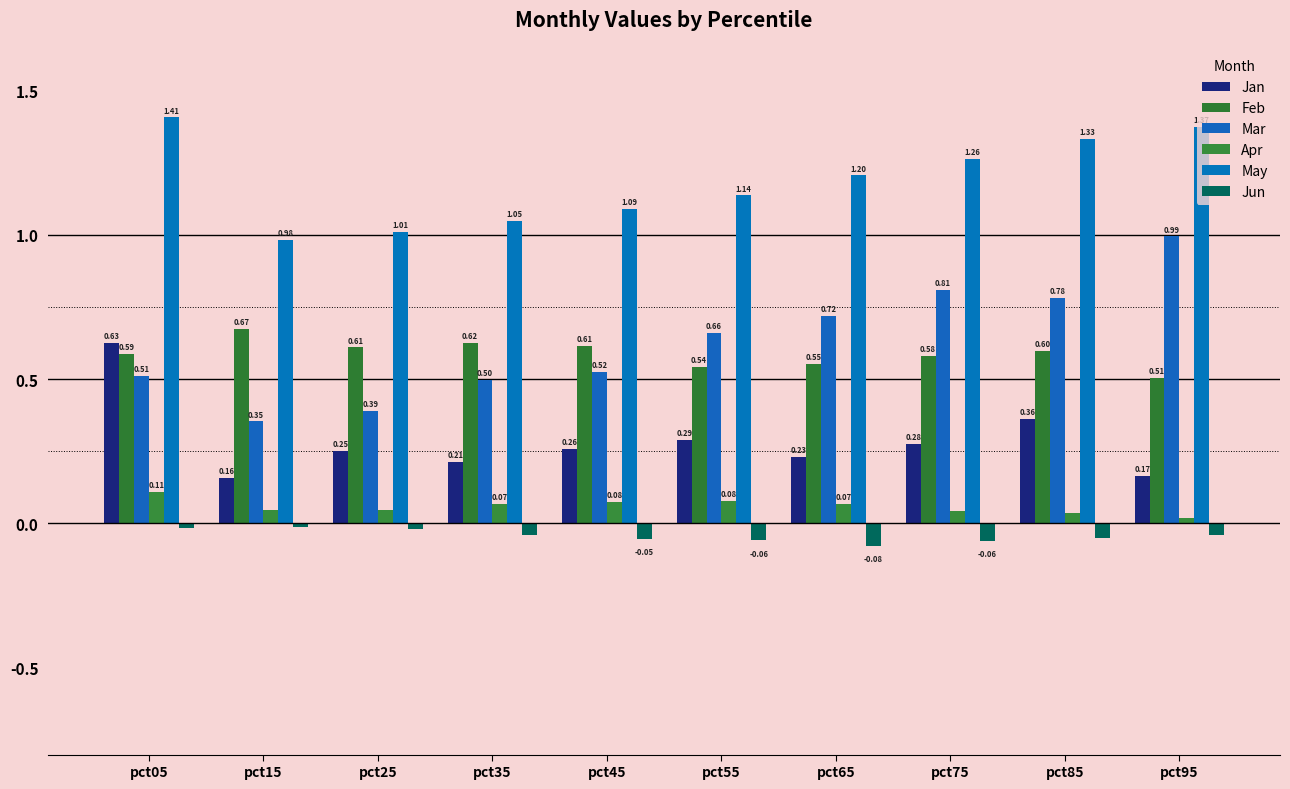

Count the number of categories in the chart.

10